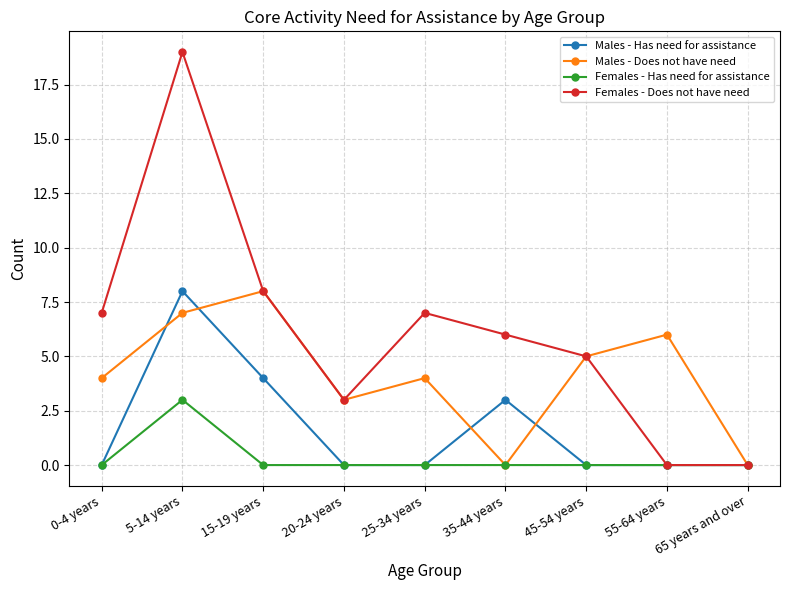

List the series in order of their overall mean, highest first.

Females - Does not have need, Males - Does not have need, Males - Has need for assistance, Females - Has need for assistance